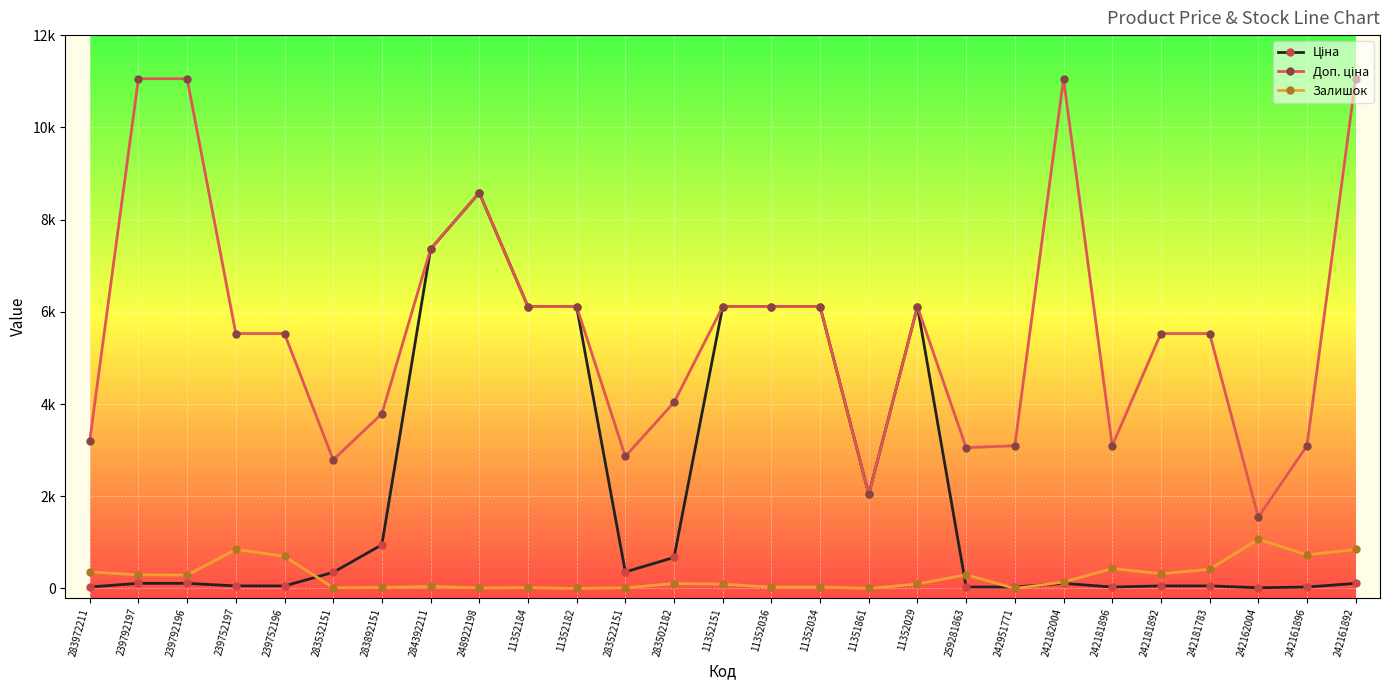

What is the maximum value for Залишок?

1067.0